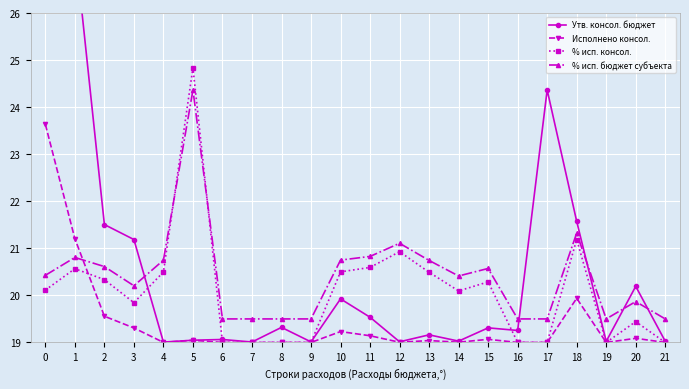

Reading right to left, what are all the values shown in this chart?

Утв. консол. бюджет: 21=19.0	20=20.2	19=19.0	18=21.6	17=24.4	16=19.3	15=19.3	14=19.0	13=19.2	12=19.0	11=19.5	10=19.9	9=19.0	8=19.3	7=19.0	6=19.1	5=19.0	4=19.0	3=21.2	2=21.5	1=27.4	0=44.0
Исполнено консол.: 21=19.0	20=19.1	19=19.0	18=19.9	17=19.0	16=19.0	15=19.1	14=19.0	13=19.0	12=19.0	11=19.1	10=19.2	9=19.0	8=19.0	7=19.0	6=19.0	5=19.0	4=19.0	3=19.3	2=19.6	1=21.2	0=23.6
% исп. консол.: 21=19.0	20=19.4	19=19.0	18=21.2	17=19.0	16=19.0	15=20.3	14=20.1	13=20.5	12=20.9	11=20.6	10=20.5	9=19.0	8=19.0	7=19.0	6=19.0	5=24.8	4=20.5	3=19.8	2=20.3	1=20.6	0=20.1
% исп. бюджет субъекта: 21=19.5	20=19.9	19=19.5	18=21.3	17=19.5	16=19.5	15=20.6	14=20.4	13=20.7	12=21.1	11=20.8	10=20.7	9=19.5	8=19.5	7=19.5	6=19.5	5=24.4	4=20.7	3=20.2	2=20.6	1=20.8	0=20.4